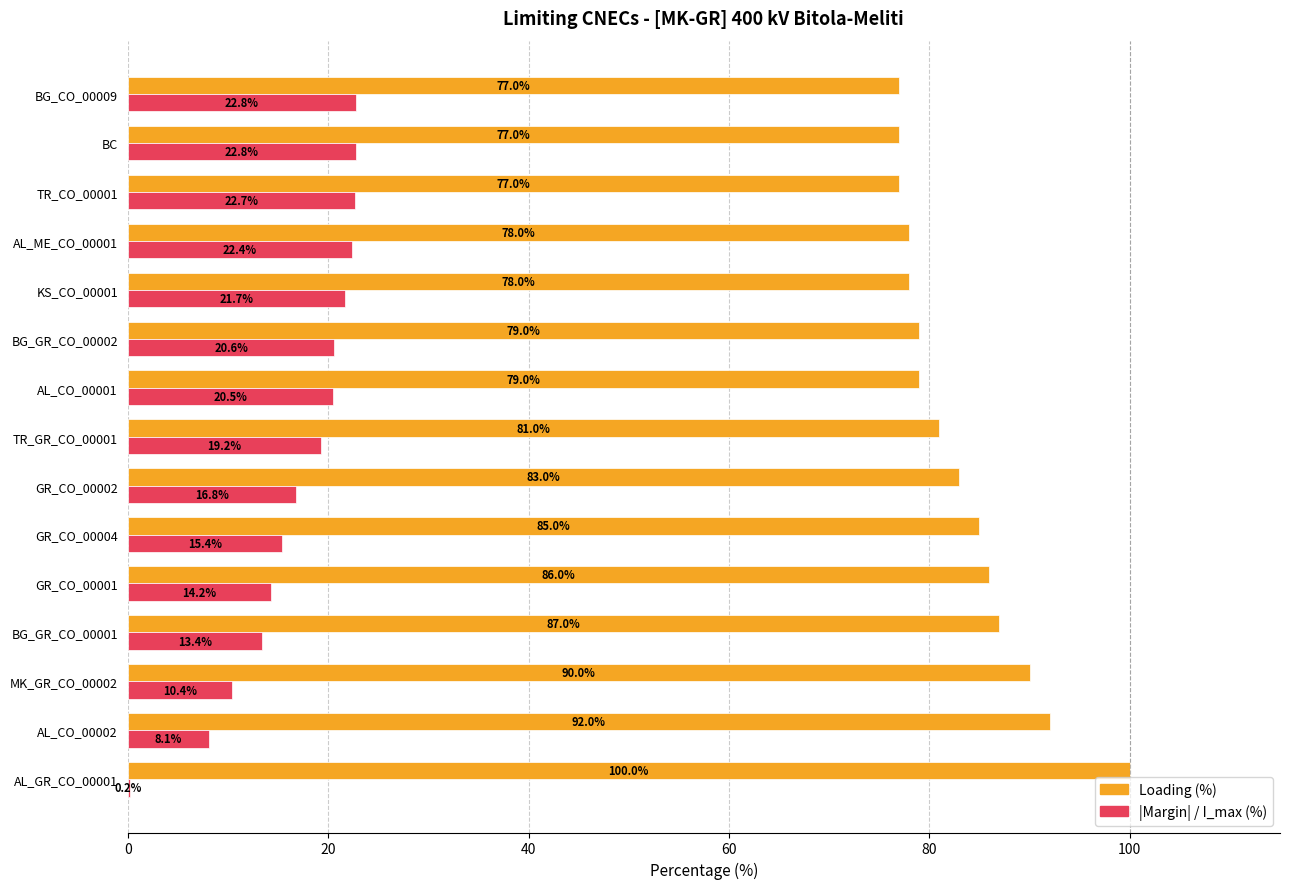

What is the total value across all series at TR_CO_00001?

99.7